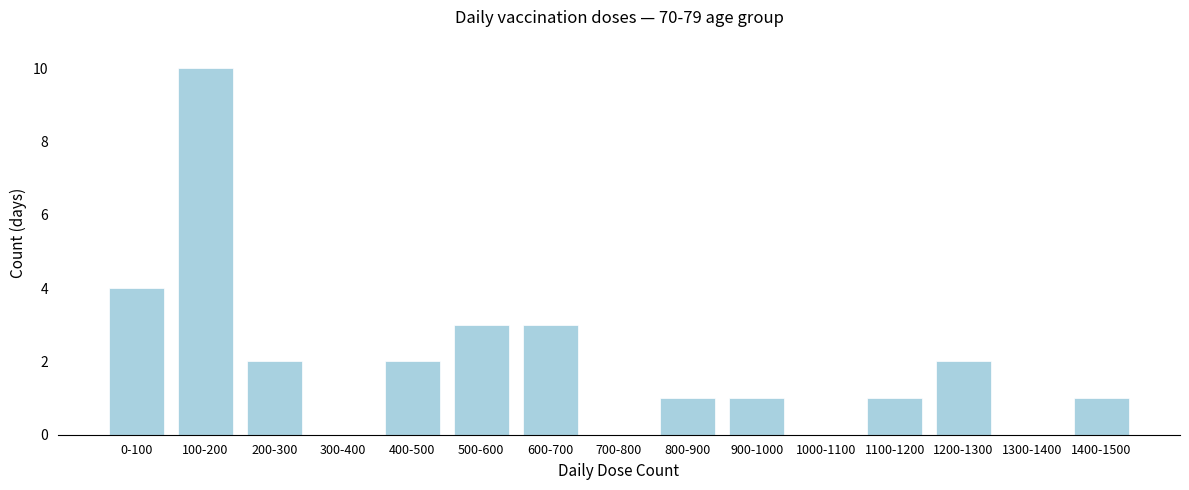

Reading left to right, list all the values displayed in this chart.

0-100=4	100-200=10	200-300=2	300-400=0	400-500=2	500-600=3	600-700=3	700-800=0	800-900=1	900-1000=1	1000-1100=0	1100-1200=1	1200-1300=2	1300-1400=0	1400-1500=1